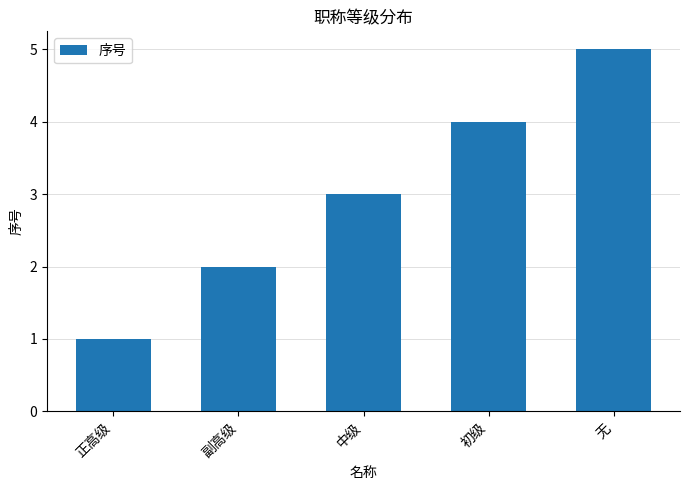

What is the minimum value shown in the chart?

1